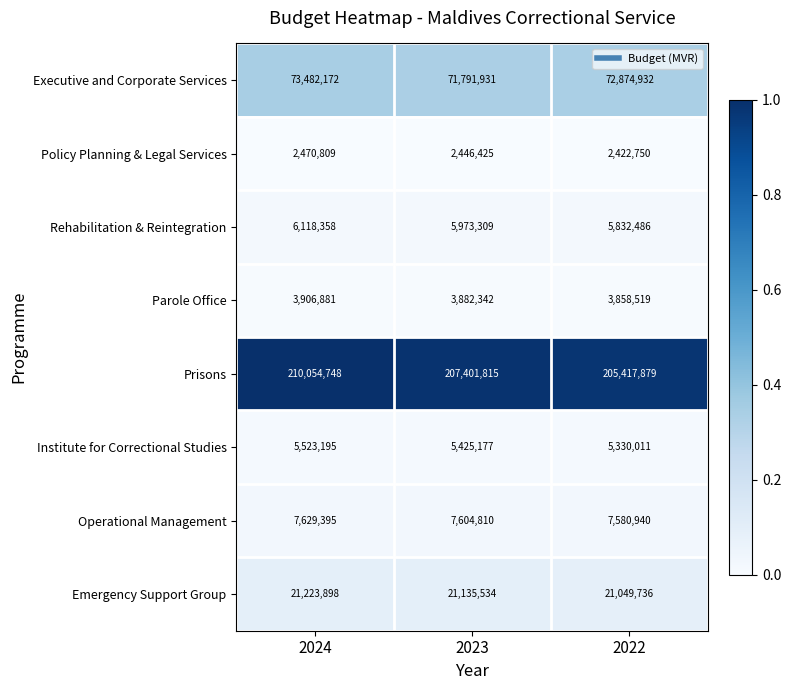

What is the sum of all Operational Management values?

22815145